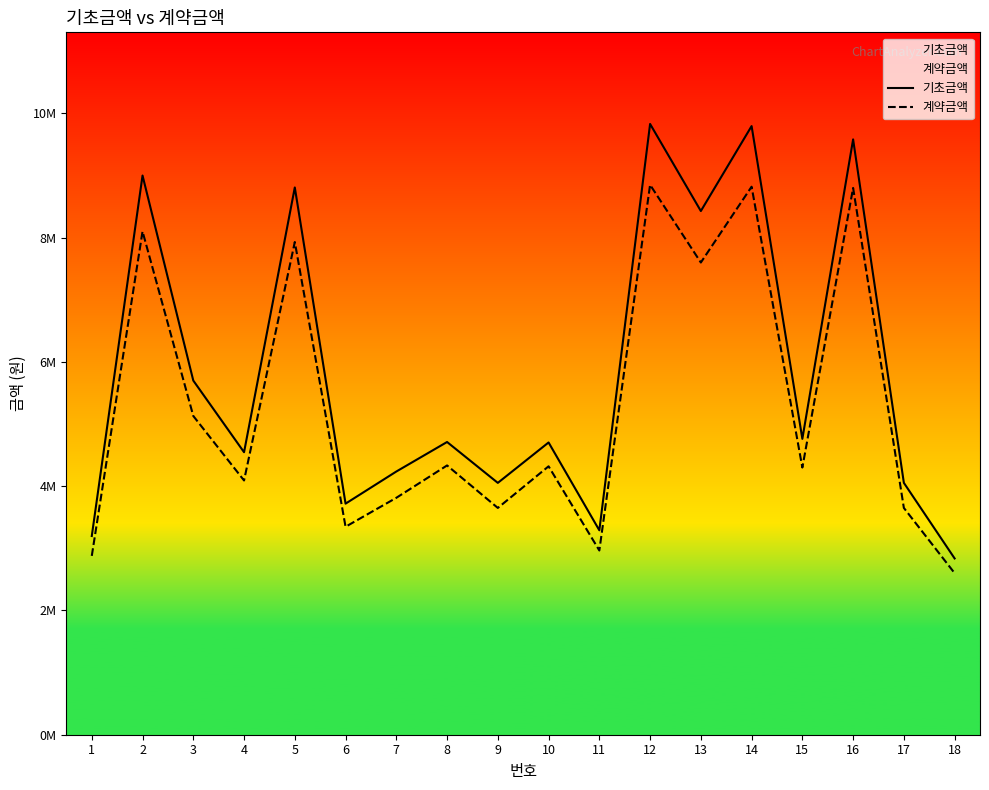

What is the minimum value for 계약금액?

2600000